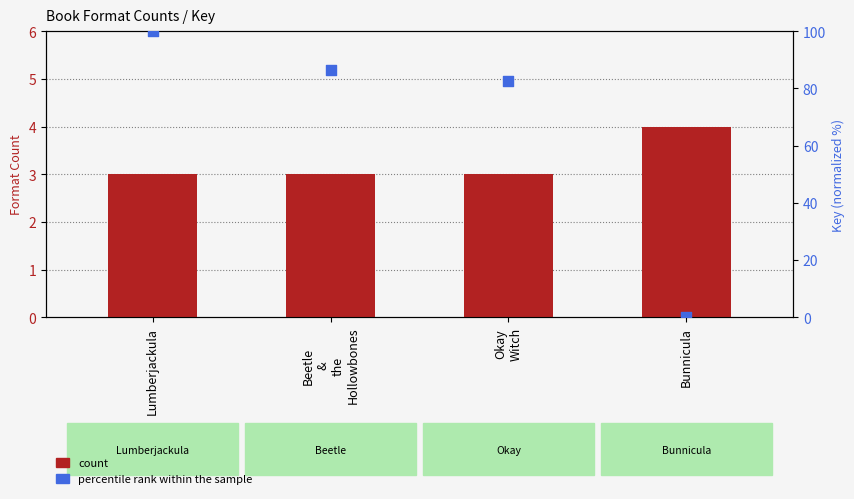

What are all the series names shown in the legend?

count, percentile rank within the sample